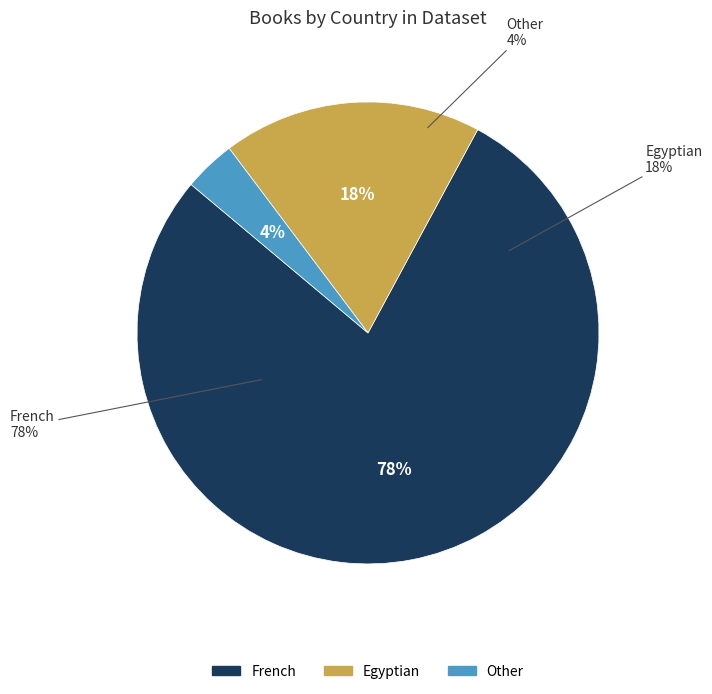

Combined, do Other and French account for over 50%?

Yes